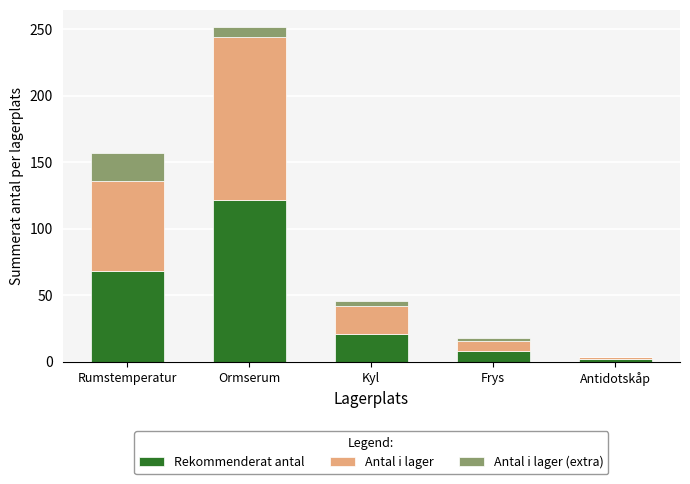

How many series are shown in this chart?

3